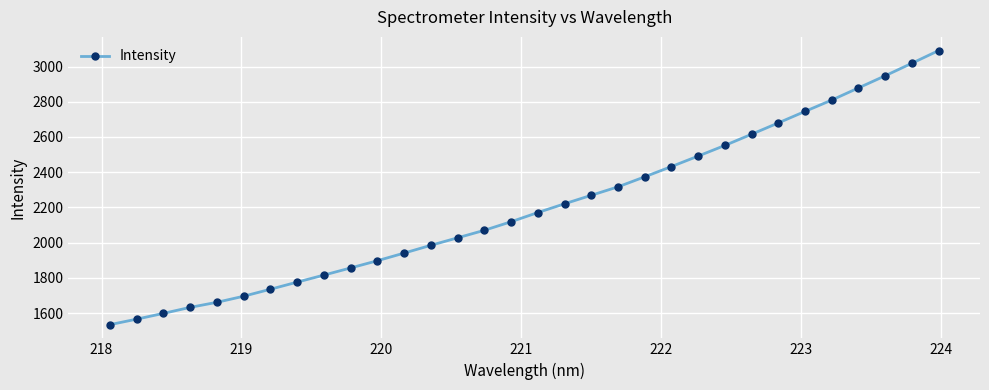

Reading left to right, transcribe all the data shown in this chart.

1534.3	1565.5	1598.2	1632.5	1661.2	1695.7	1735.4	1775.8	1815.7	1856.4	1897.4	1940.8	1985.0	2027.5	2070.1	2118.7	2170.9	2220.6	2268.9	2316.9	2373.8	2432.1	2491.5	2552.0	2615.5	2679.8	2745.2	2809.6	2878.5	2947.4	3018.4	3090.4